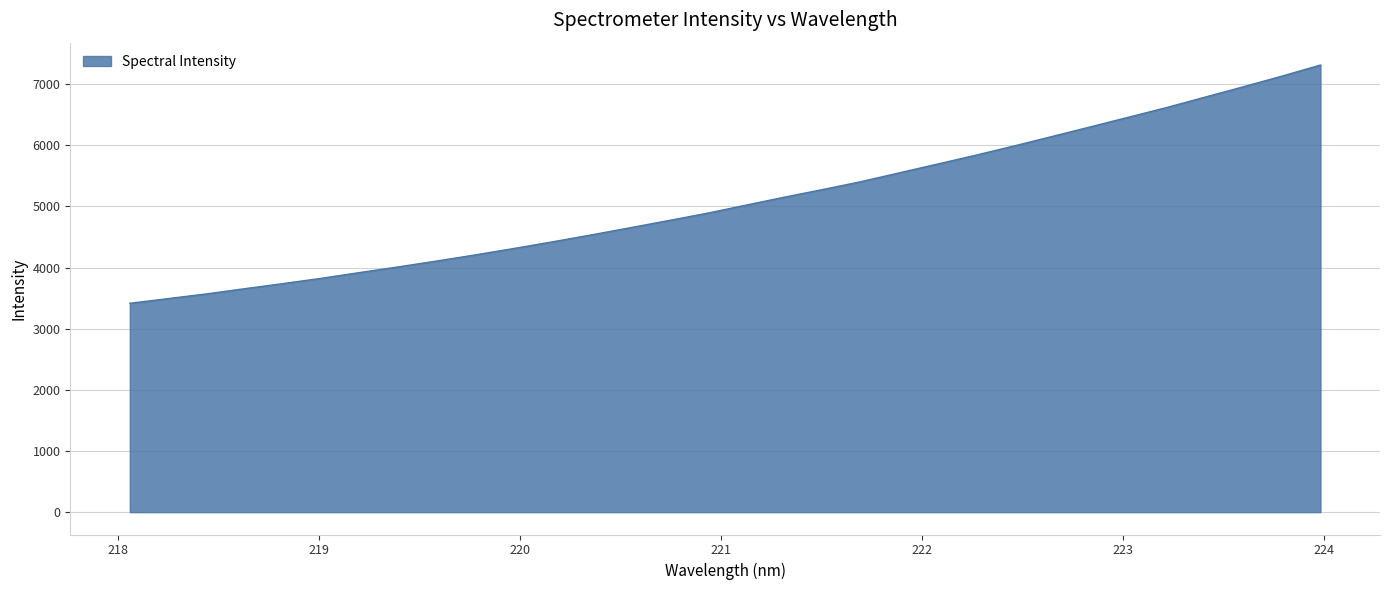

What is the difference between the maximum and minimum values?

3896.2